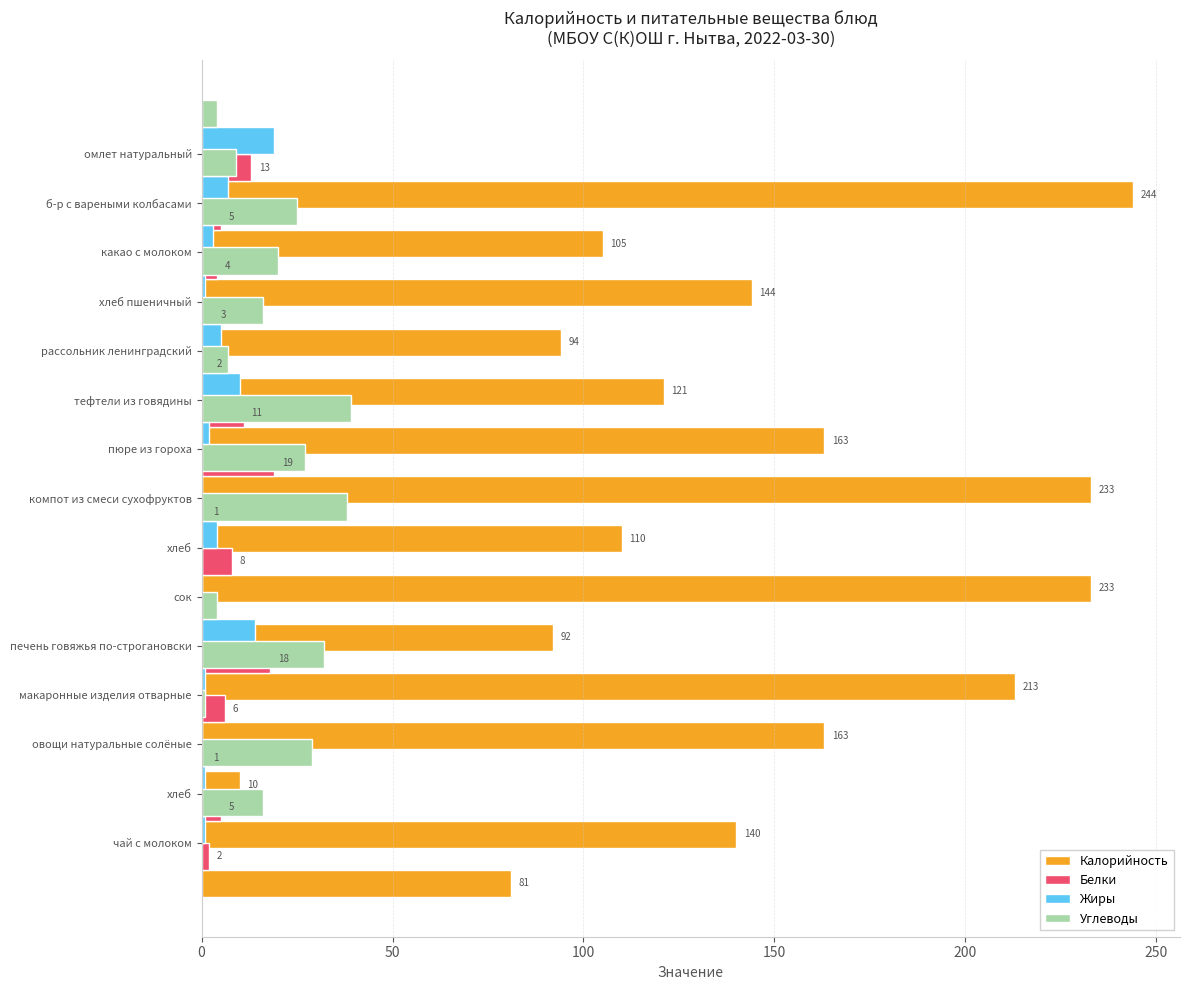

What is the difference between the highest and lowest values at 9?

92